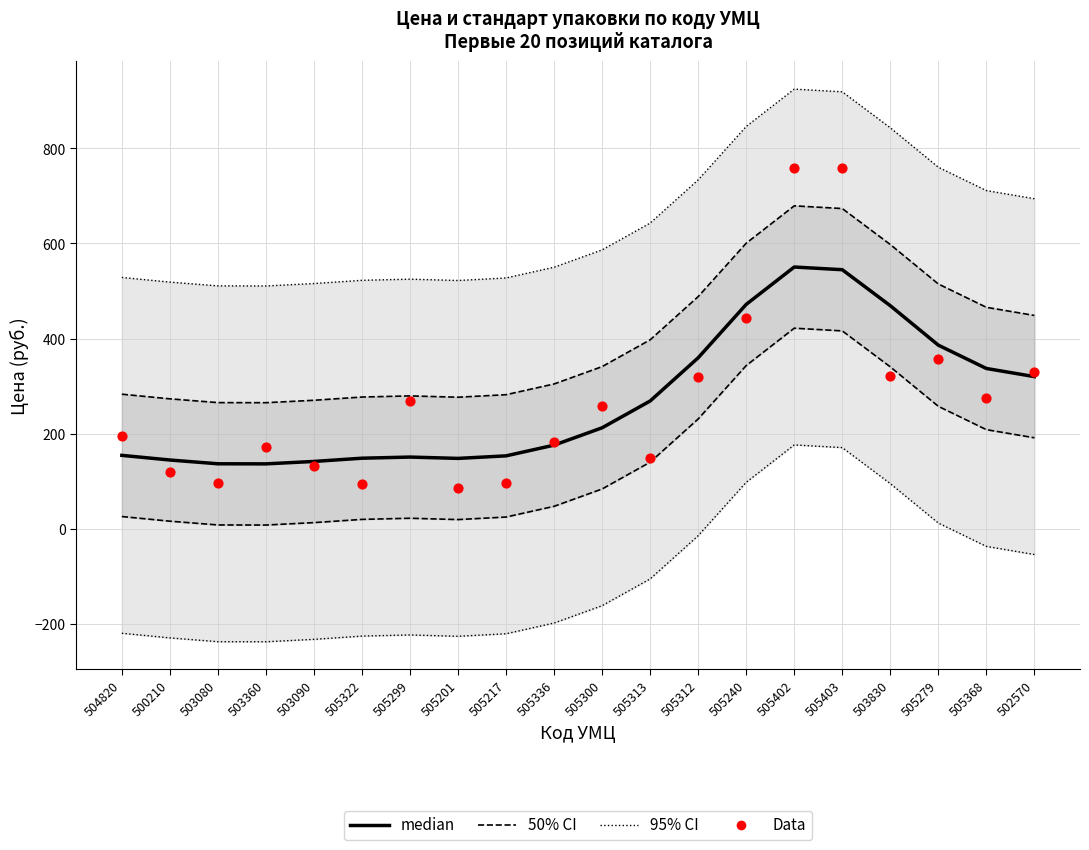

Is the value of 95% CI at 505368 greater than the value of 50% CI at 503830?

Yes